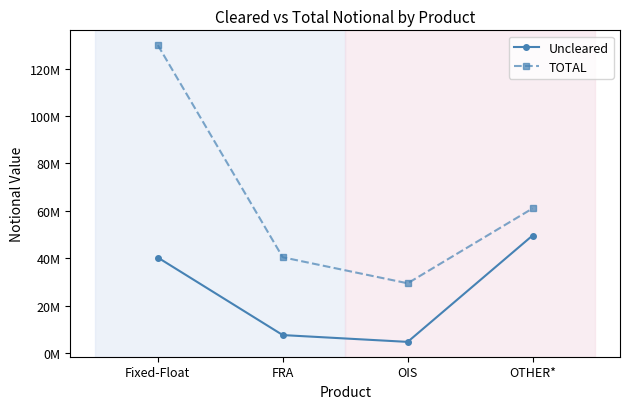

At which category does TOTAL reach its first local valley?

OIS